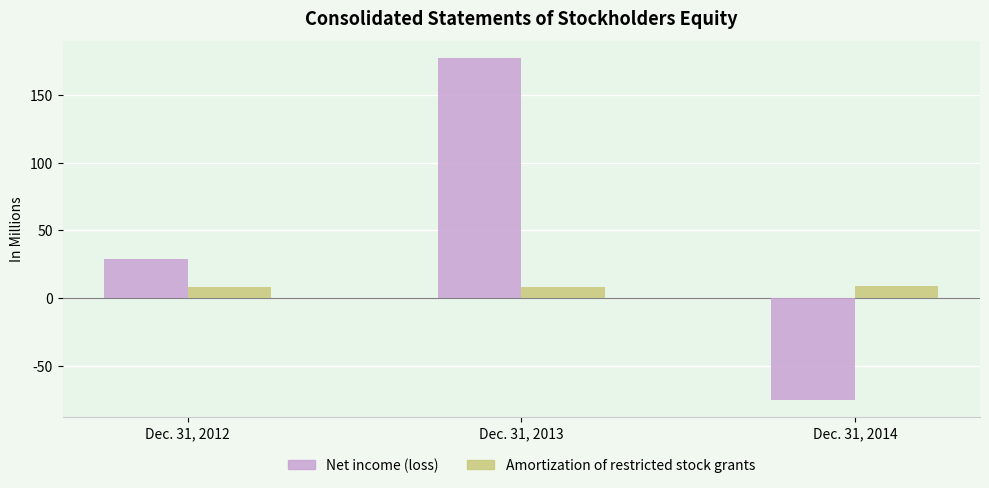

At which label does Net income (loss) first exceed 28?

Dec. 31, 2012